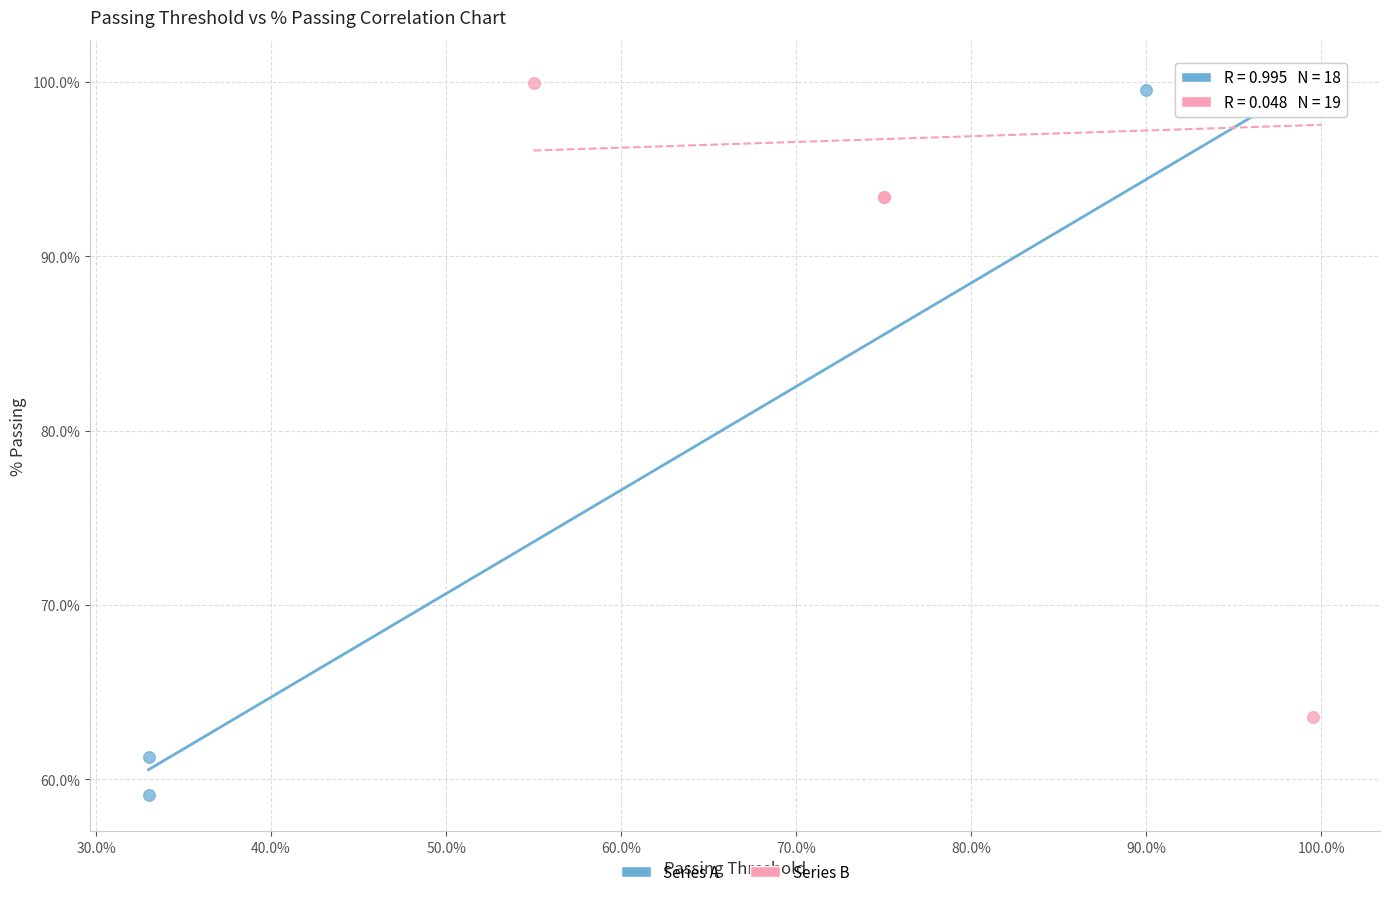

Which series contains the lowest Y value?

Series A